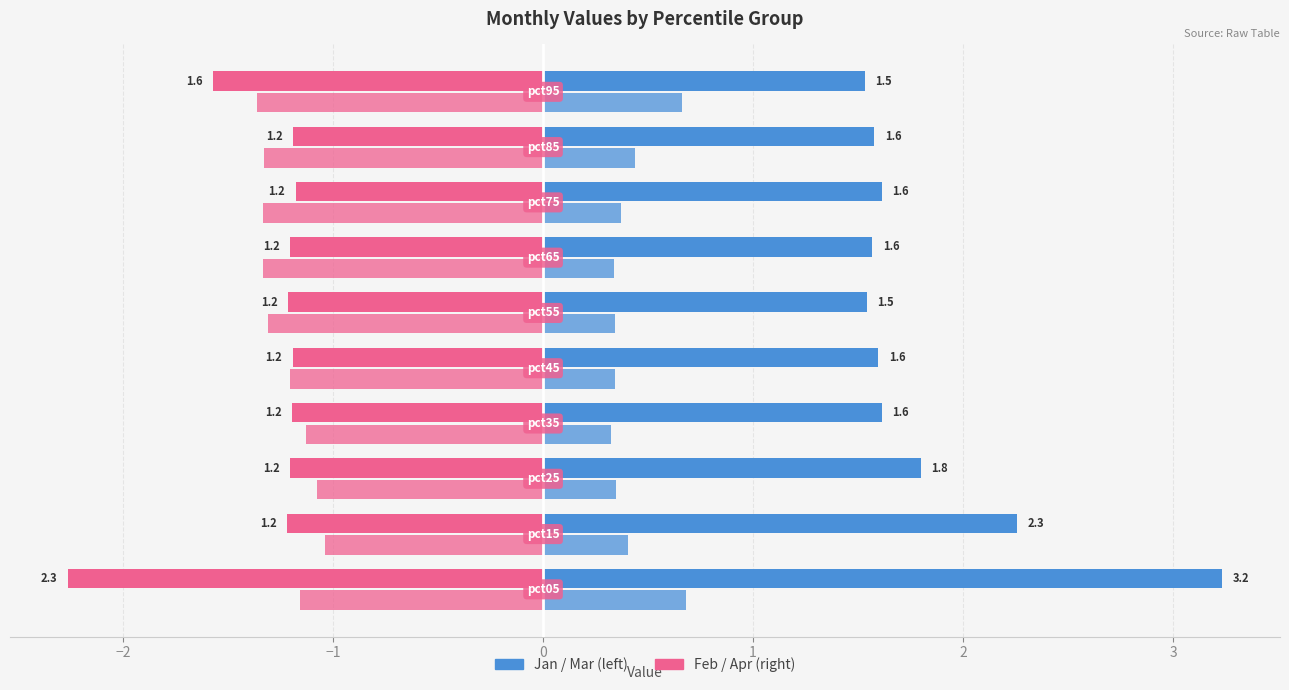

Is it true that Feb equals -0.3 at 0?

False